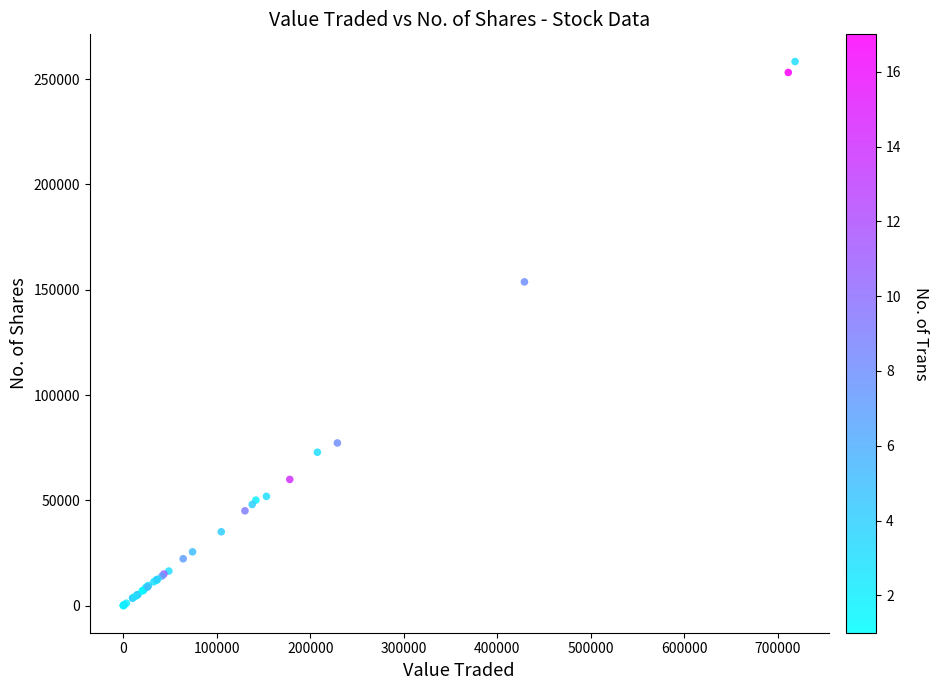

What Y value in the scatter plot is closest to 129205?

153741